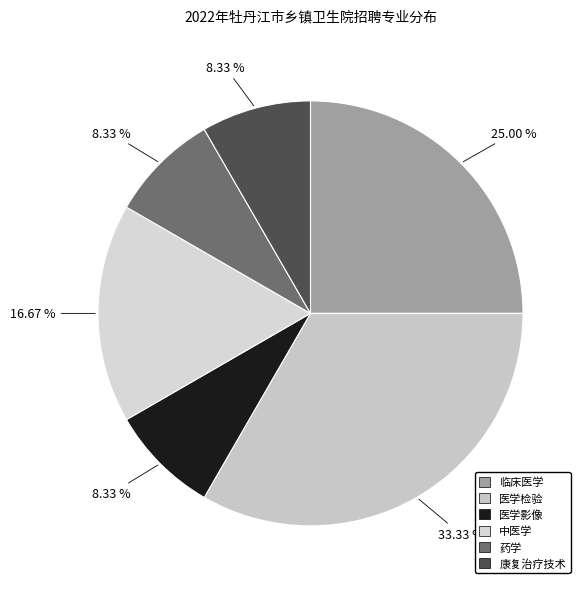

True or false: 中医学 accounts for 17% of the total.

True